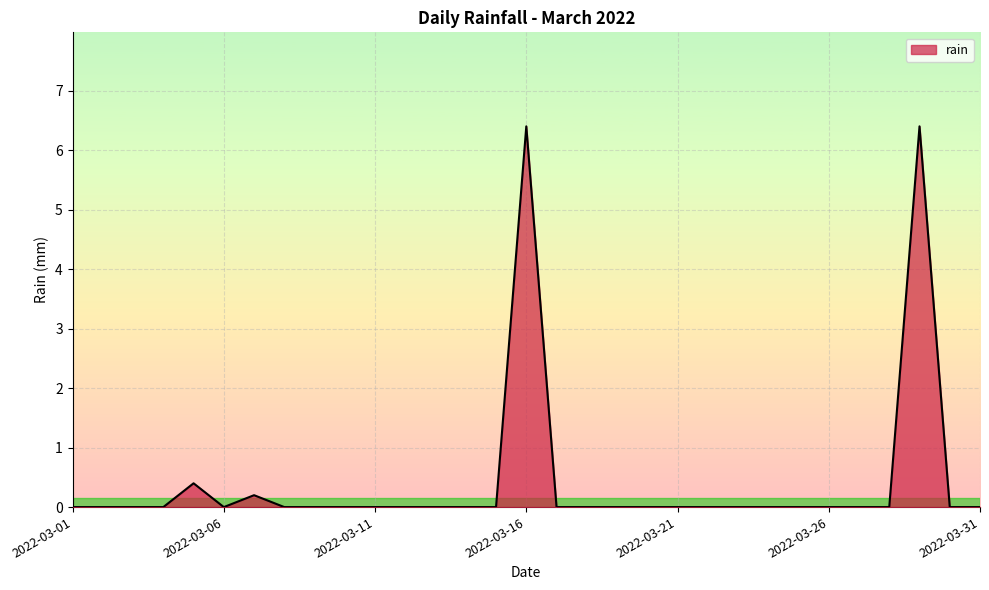

What is the maximum value shown in the chart?

6.4